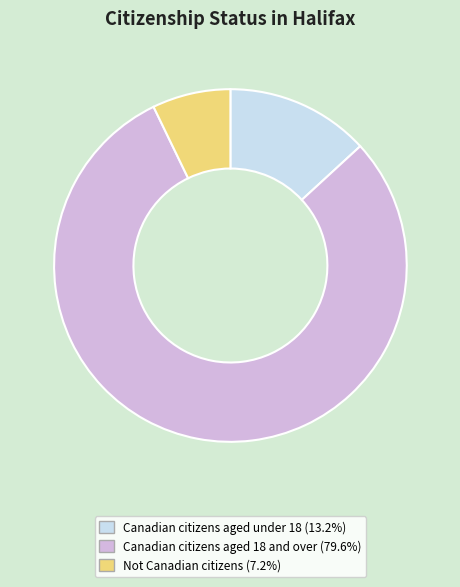

Between Not Canadian citizens and Canadian citizens aged under 18, which is larger?

Canadian citizens aged under 18